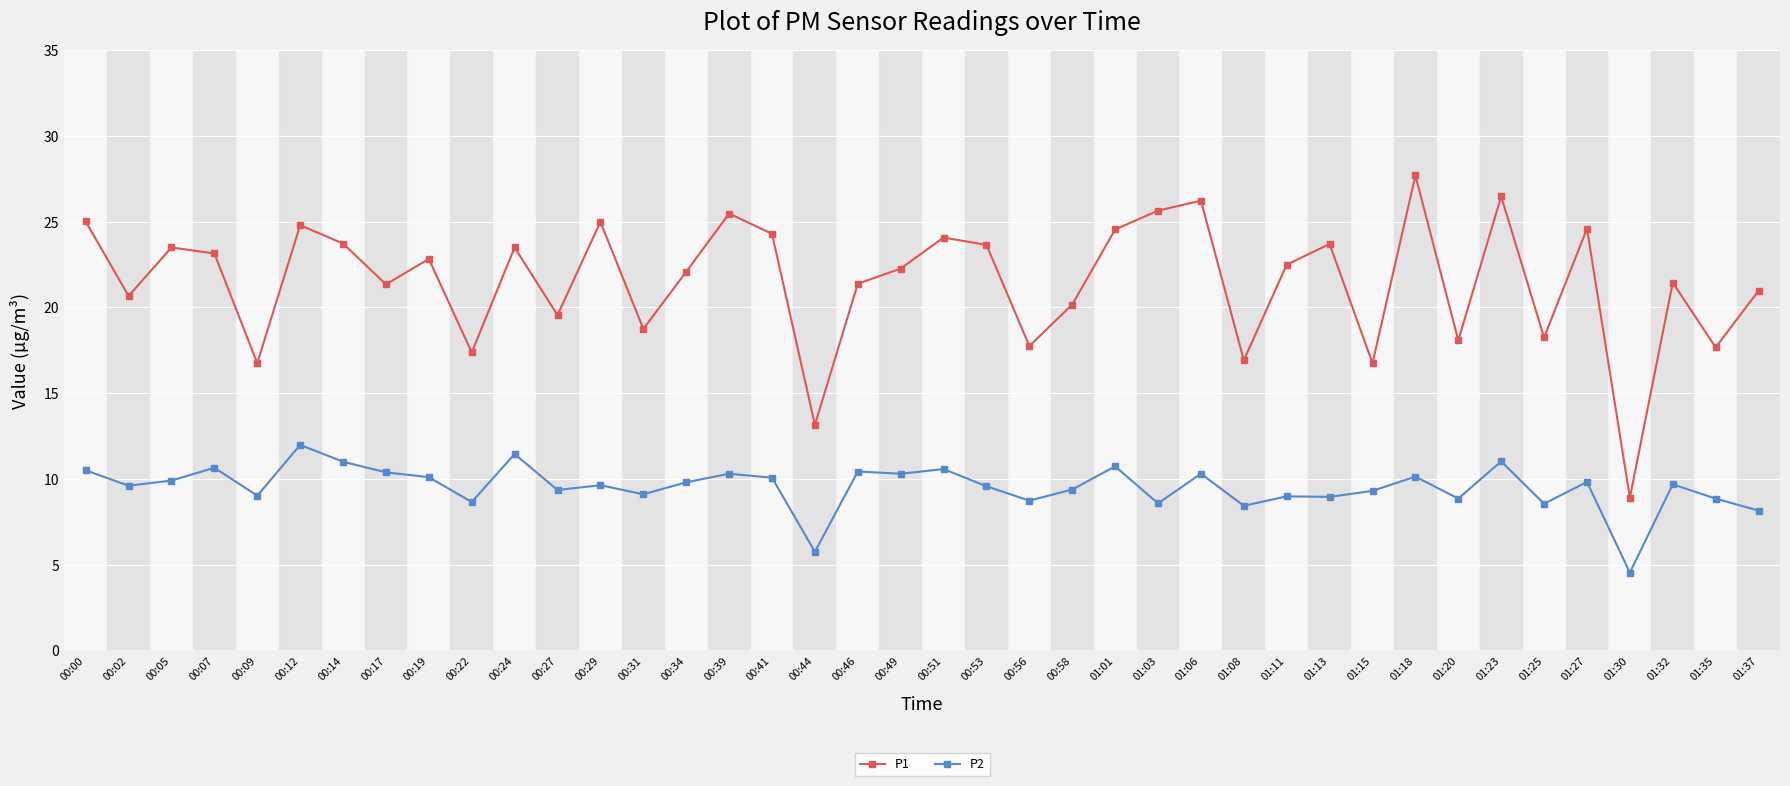

What is the difference between the P2 values at 00:31 and 00:00?

1.4